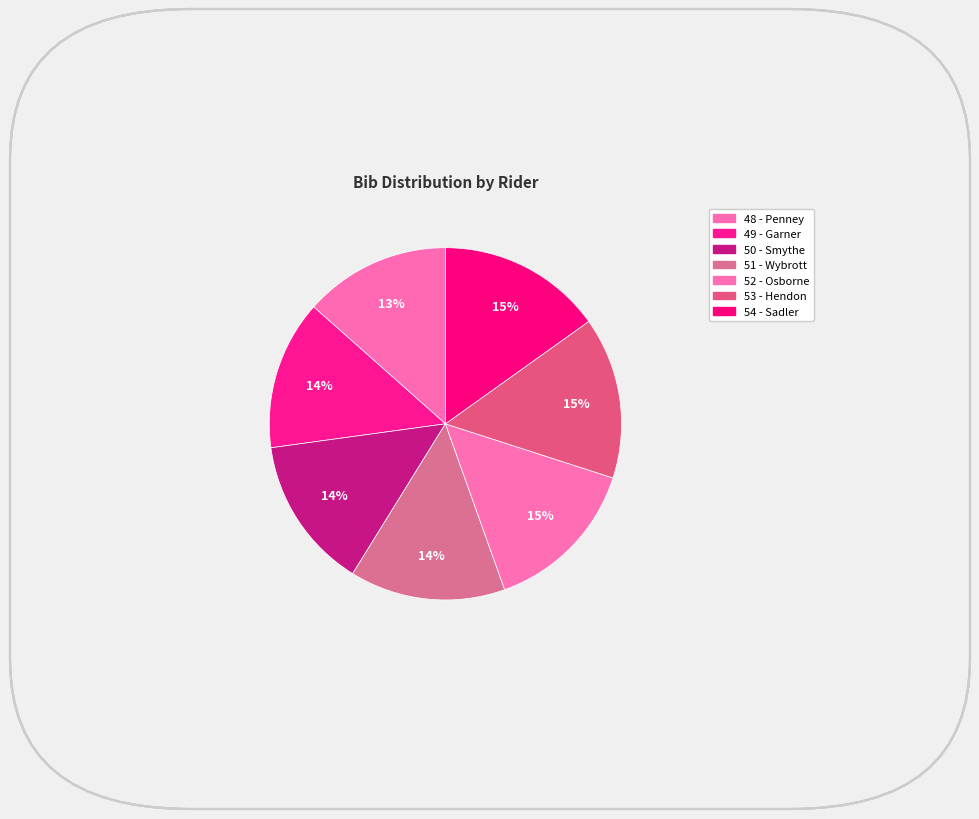

To the nearest percent, what percentage of the pie is 50 - Smythe?

14%